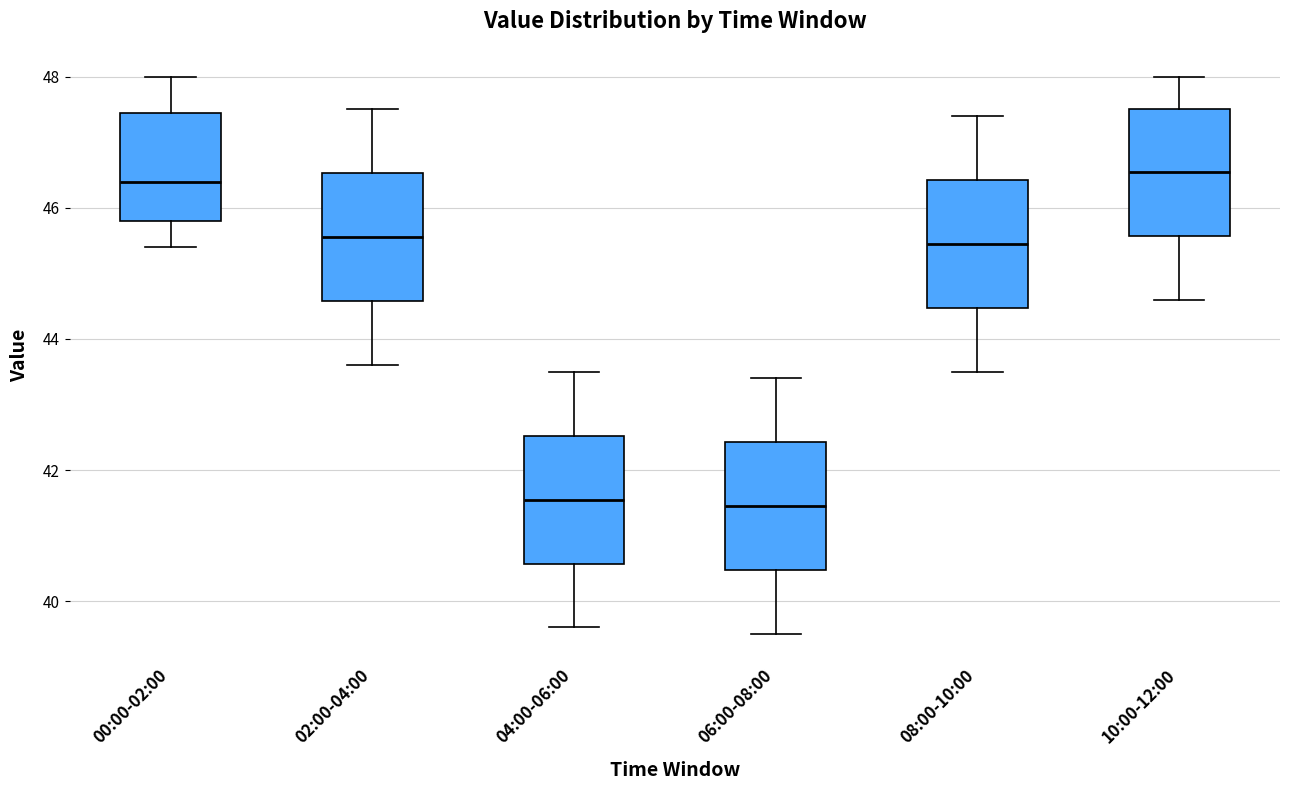

Reading left to right, read every box against the y-axis: the position of its median line, the range the box covers, and the ends of its whiskers. The values are not printed on the chart, so give them approximately, as read against the axis.

00:00-02:00: median 46.4, box 45.8 to 47.4, whiskers 45.4 to 48.0
02:00-04:00: median 45.6, box 44.6 to 46.6, whiskers 43.6 to 47.6
04:00-06:00: median 41.6, box 40.6 to 42.6, whiskers 39.6 to 43.6
06:00-08:00: median 41.4, box 40.4 to 42.4, whiskers 39.6 to 43.4
08:00-10:00: median 45.4, box 44.4 to 46.4, whiskers 43.6 to 47.4
10:00-12:00: median 46.6, box 45.6 to 47.6, whiskers 44.6 to 48.0